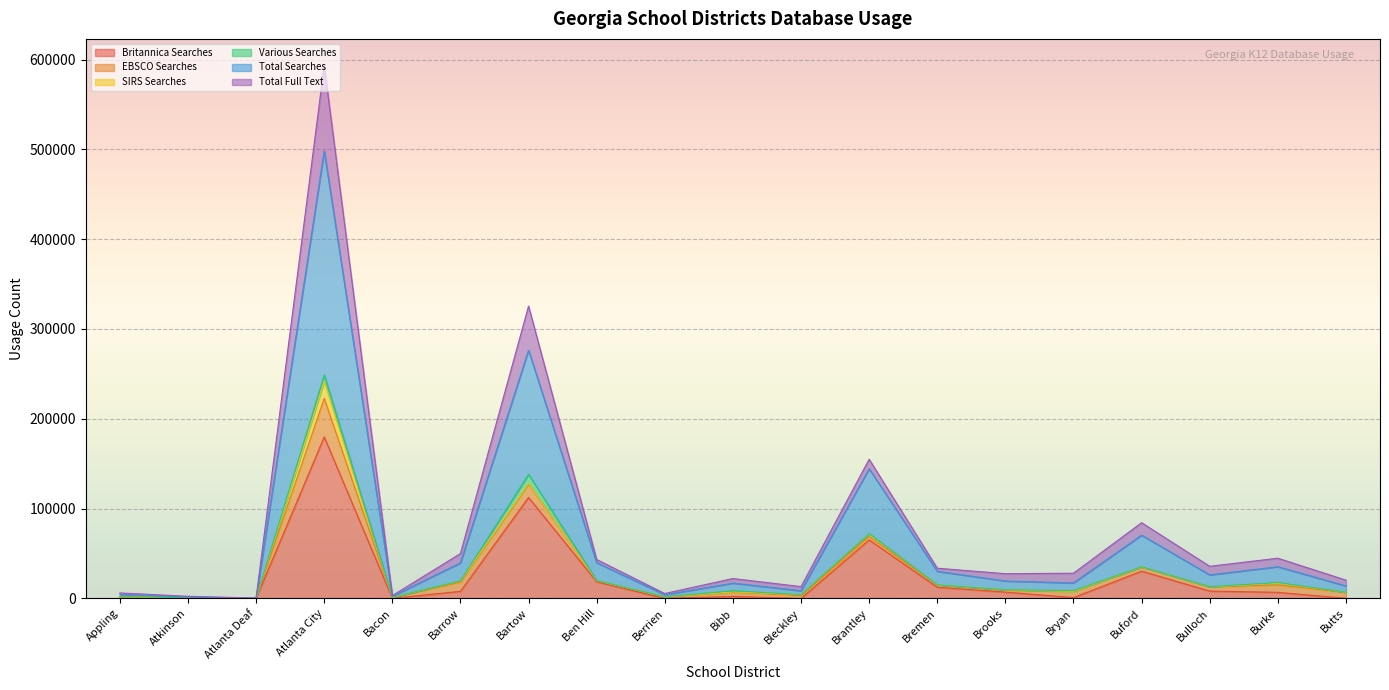

Reading left to right, extract all data points from this chart.

Britannica Searches: 485	252	13	179739	139	7848	112361	18497	77	2169	0	65095	12482	6996	927	30326	8159	6732	102
Total Searches: 4535	1351	304	498141	2367	39534	276383	39794	4018	17014	8510	144339	30171	19355	17210	70399	26176	35246	13871
Total Full Text: 6078	2357	394	593338	3142	49929	325511	43315	5420	22131	13128	154933	33637	27488	28023	84284	35747	44758	20338